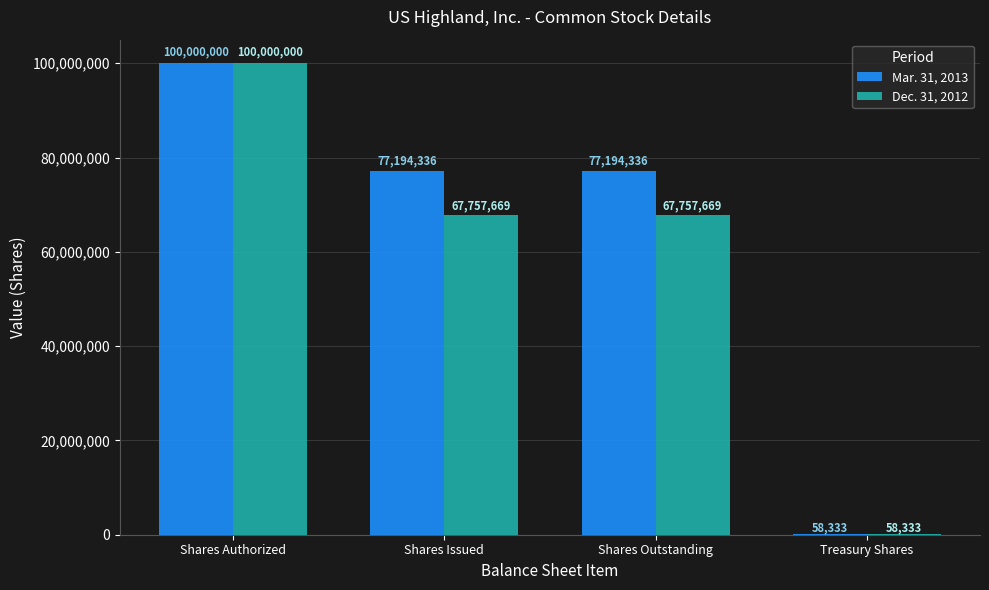

Which label corresponds to the largest value in the chart?

Shares Authorized